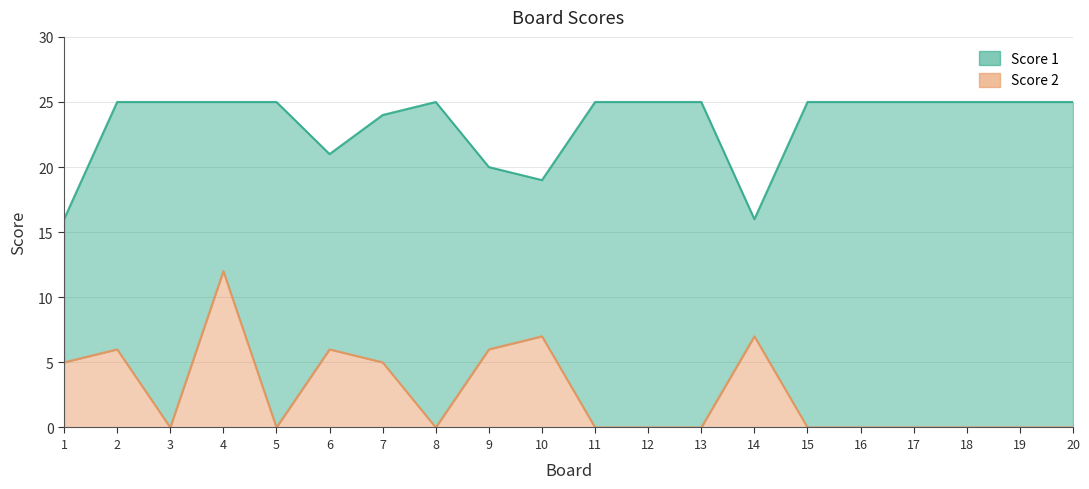

What value does the Score 1 series have at 13?

25